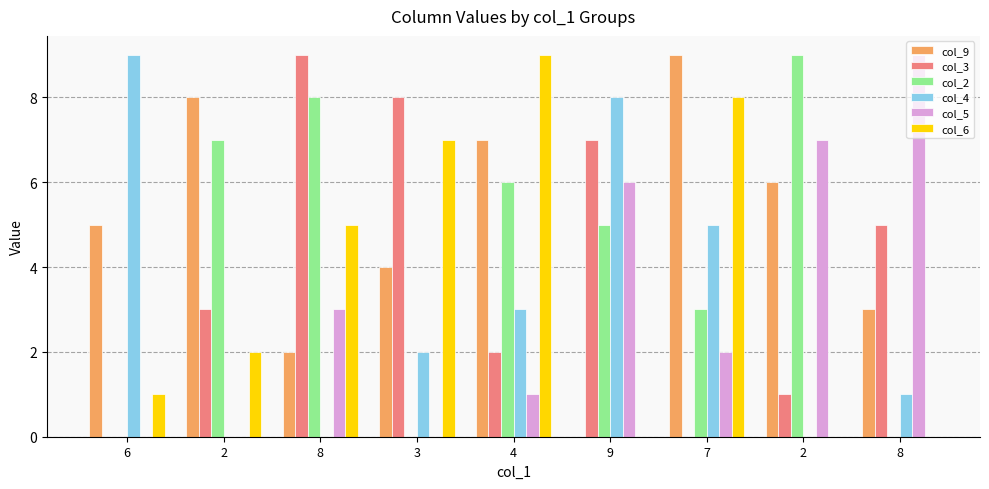

How many distinct data groups are displayed?

6